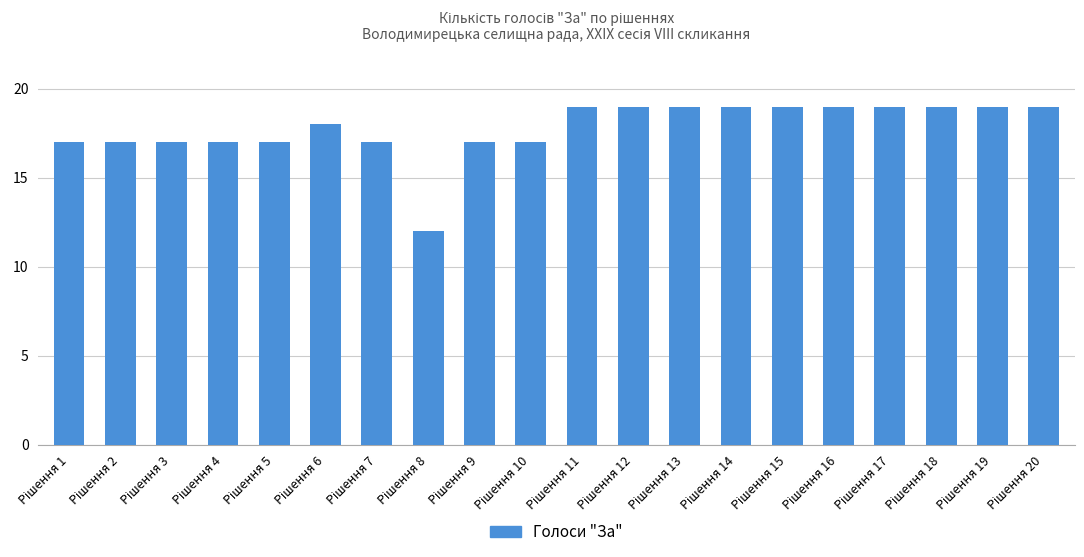

What is the value of the 16th bar from the left?

19